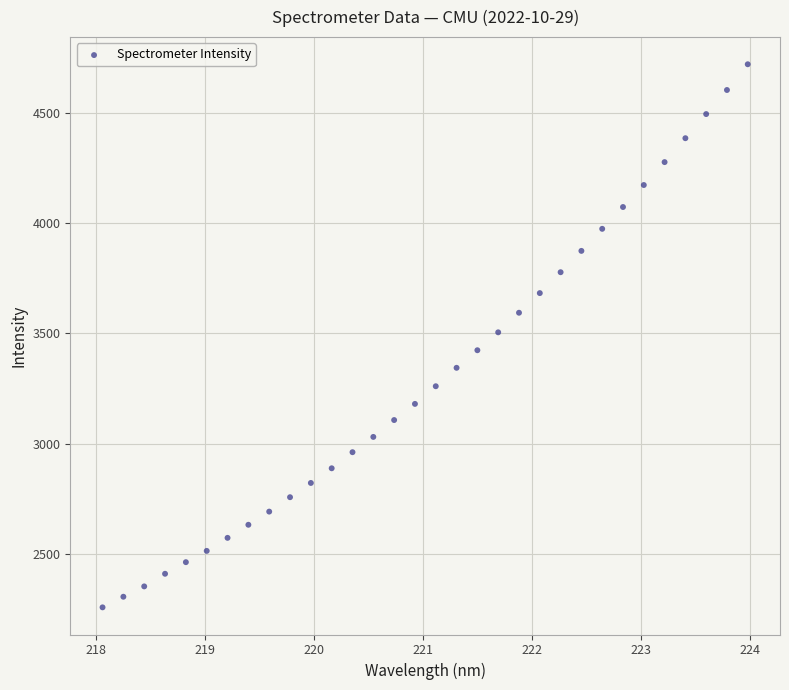

What is the range of Y values (max minus min)?

2461.5